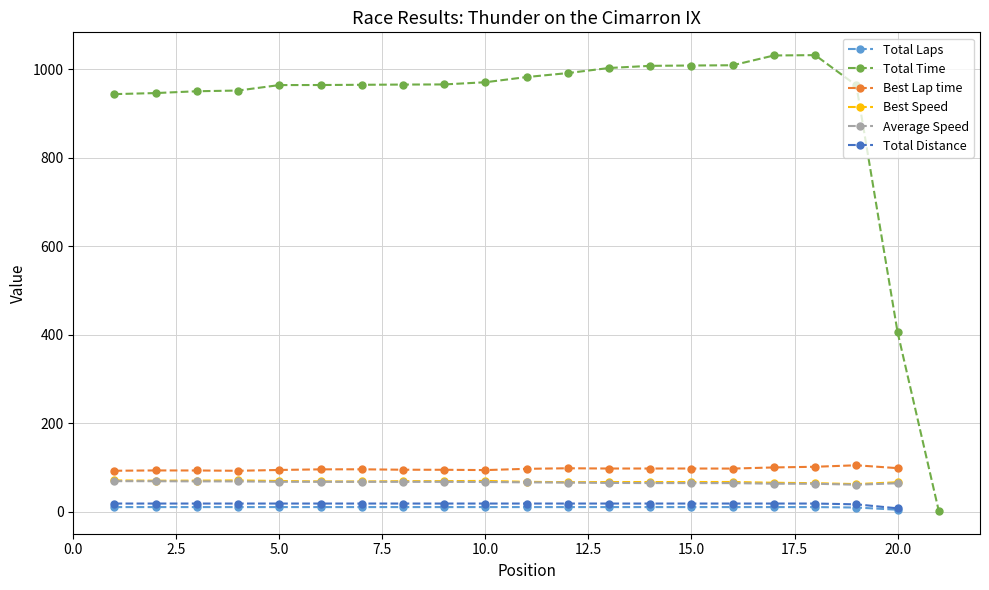

True or false: Total Laps and Best Speed cross at least once.

False